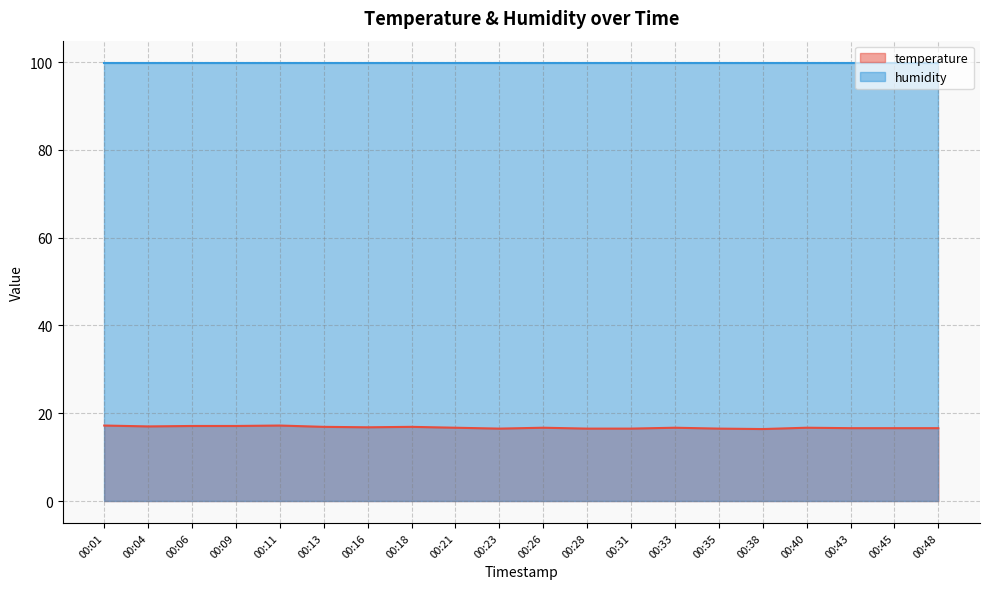

Rank the categories by value from highest to lowest.

00:01, 00:11, 00:06, 00:09, 00:04, 00:13, 00:18, 00:16, 00:21, 00:26, 00:33, 00:40, 00:43, 00:45, 00:48, 00:23, 00:28, 00:31, 00:35, 00:38